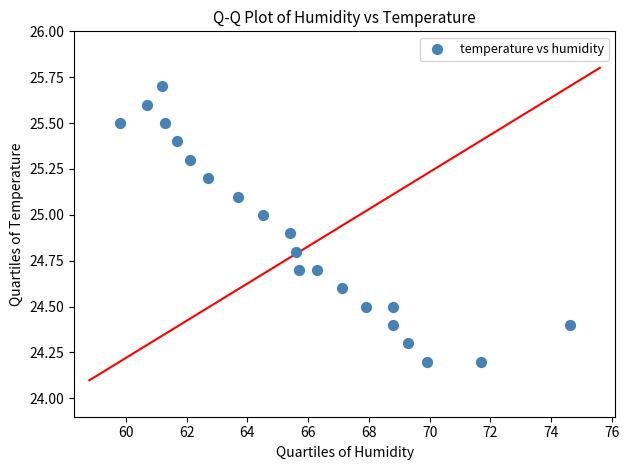

What is the range of Y values (max minus min)?

1.5